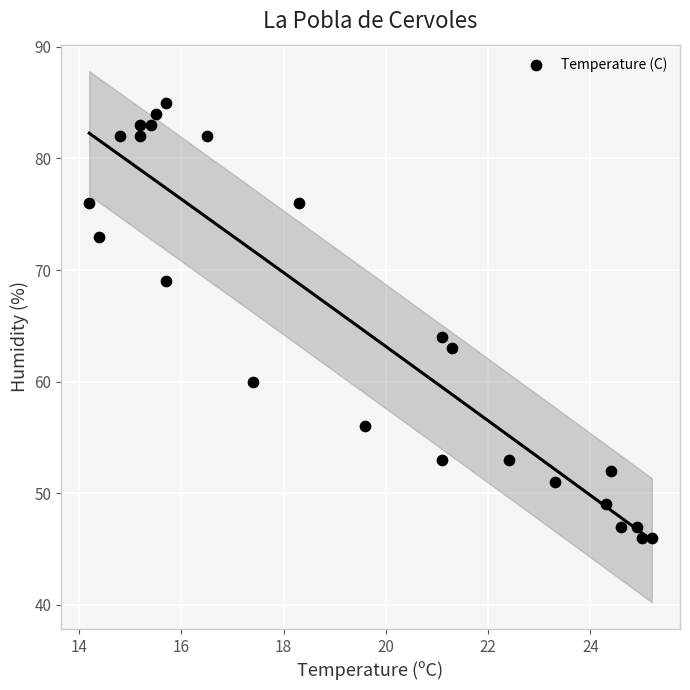

What is the range of Y values (max minus min)?

39